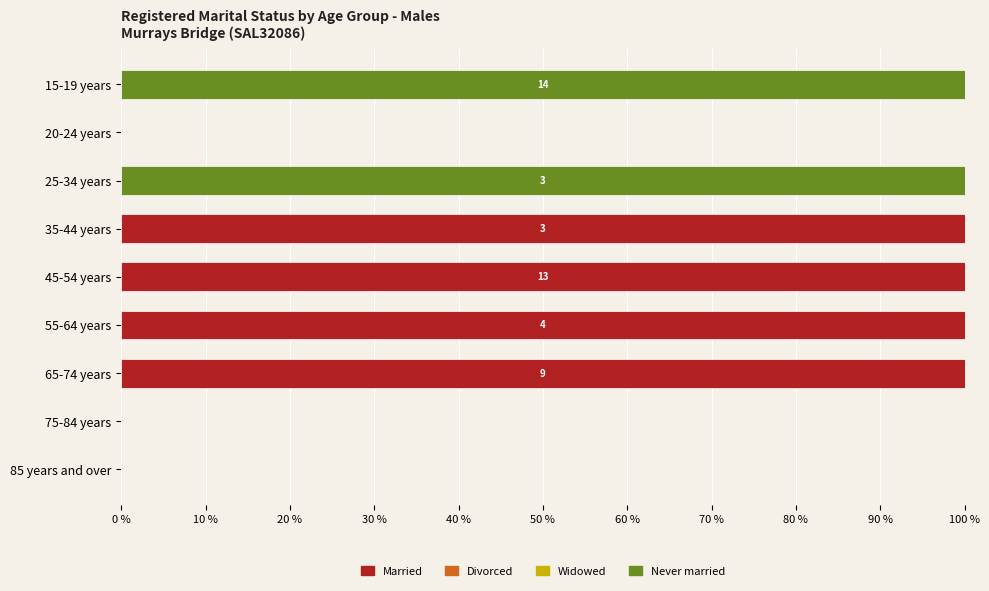

The value of Married at 25-34 years is 32. True or false?

False